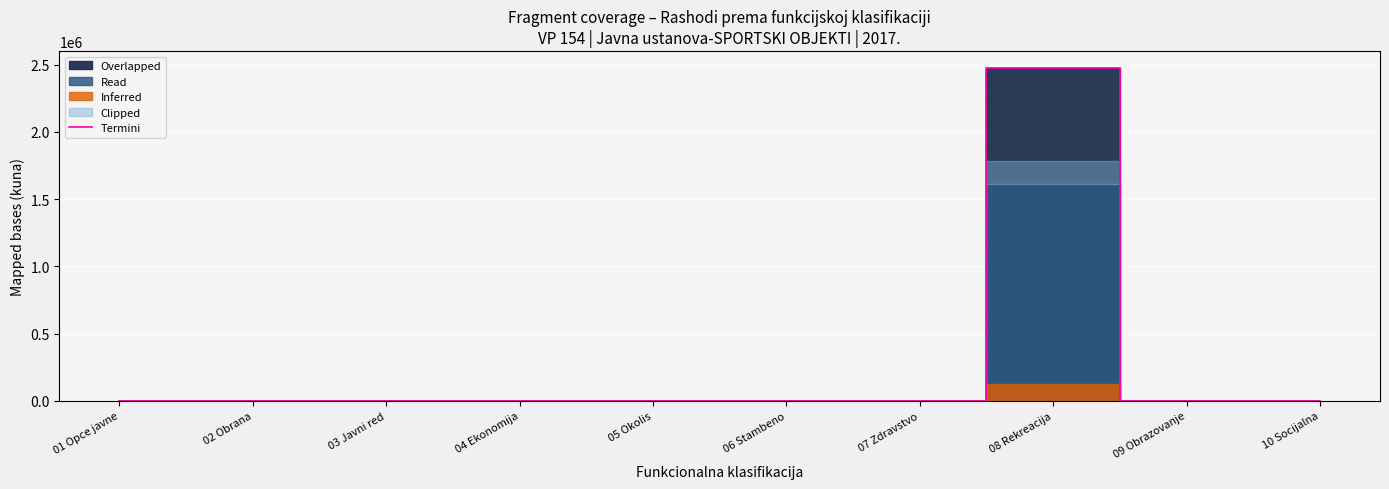

True or false: the data has more than 0 interior local peaks.

True